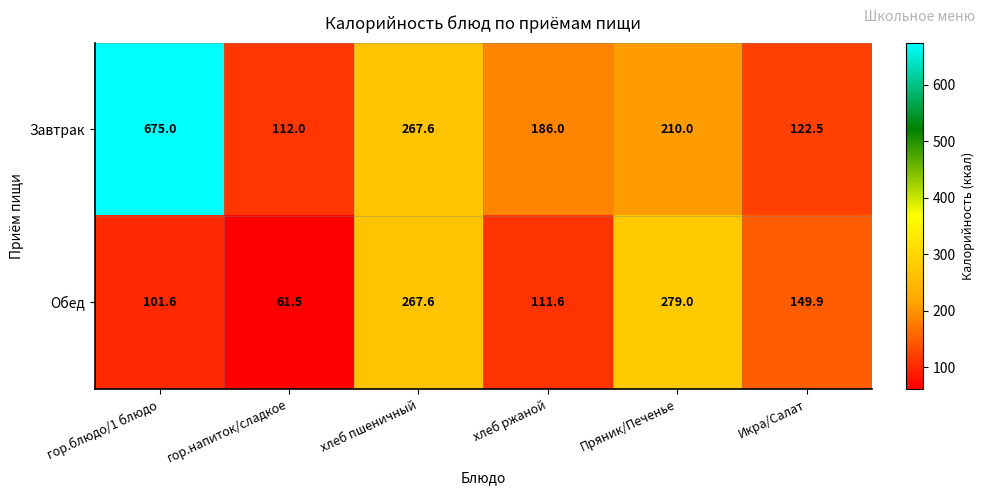

What is the total value across all series at хлеб пшеничный?

535.2